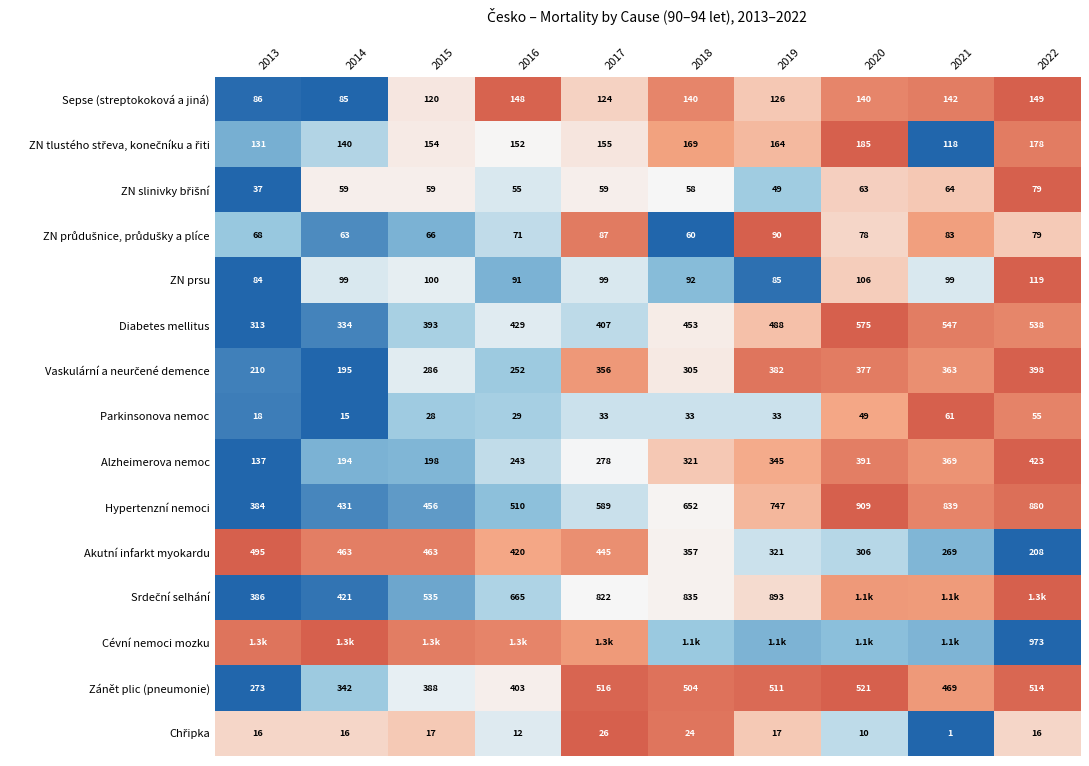

At which label does Parkinsonova nemoc reach its peak?

2021